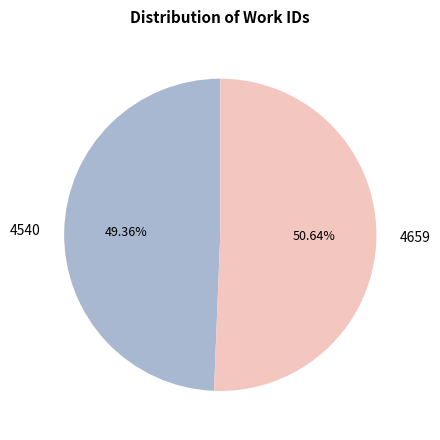

What is the majority slice?

4659